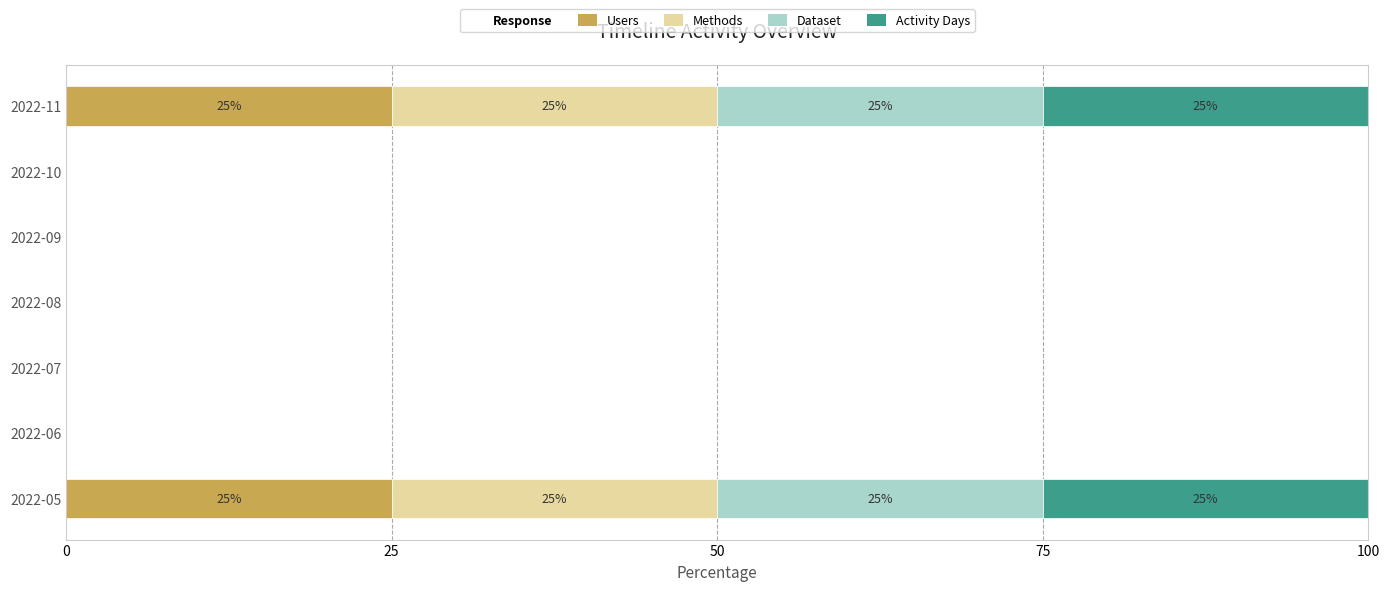

What is the sum of all Users values?

50